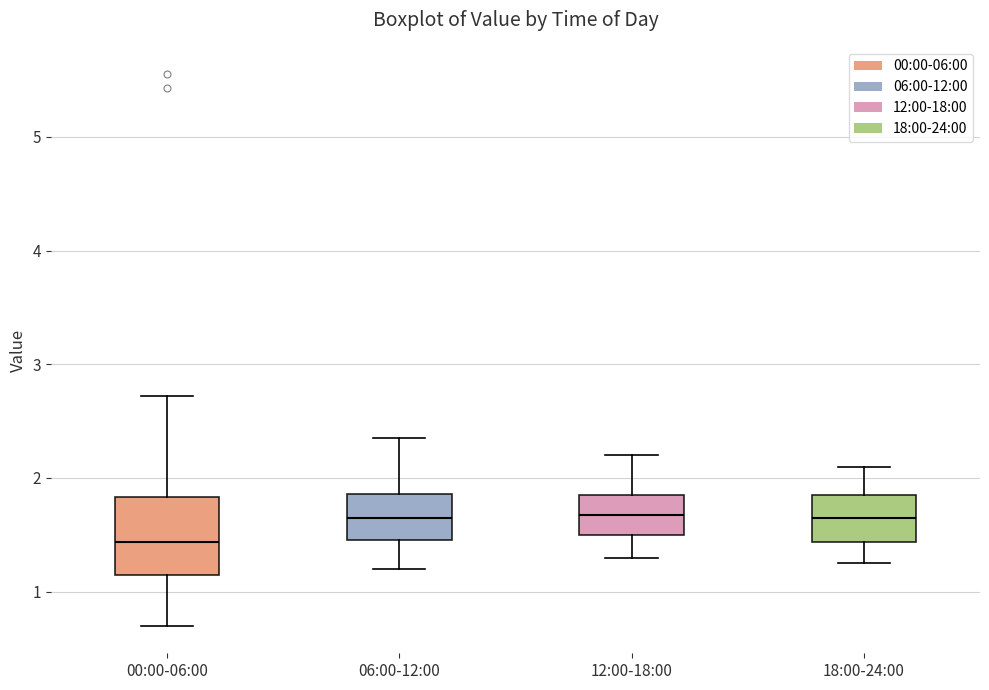

Reading left to right, transcribe this box plot: for each box, give where its median line is, the range the box spans, and where its two whiskers end, as read against the y-axis. The values are not printed on the chart, so give them approximately, as read against the axis.

00:00-06:00: median 1.4, box 1.2 to 1.8, whiskers 0.7 to 2.7
06:00-12:00: median 1.7, box 1.5 to 1.9, whiskers 1.2 to 2.4
12:00-18:00: median 1.7, box 1.5 to 1.9, whiskers 1.3 to 2.2
18:00-24:00: median 1.7, box 1.4 to 1.9, whiskers 1.3 to 2.1